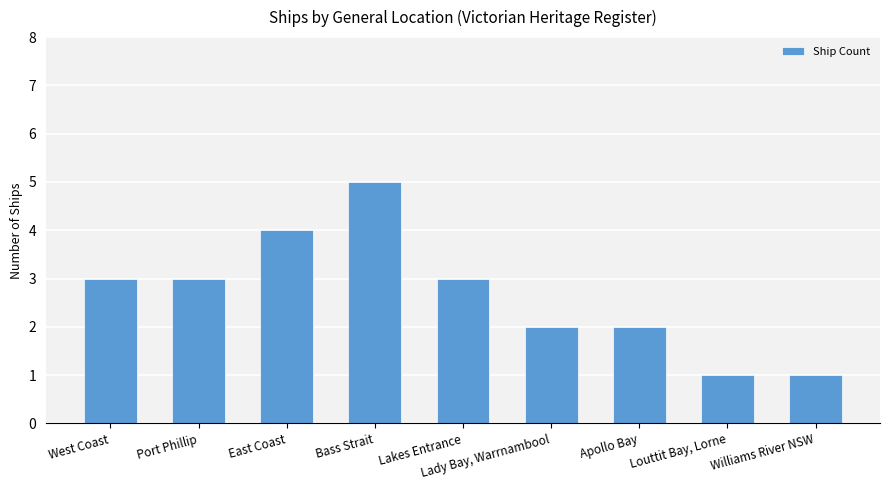

How many bars are there in total?

9